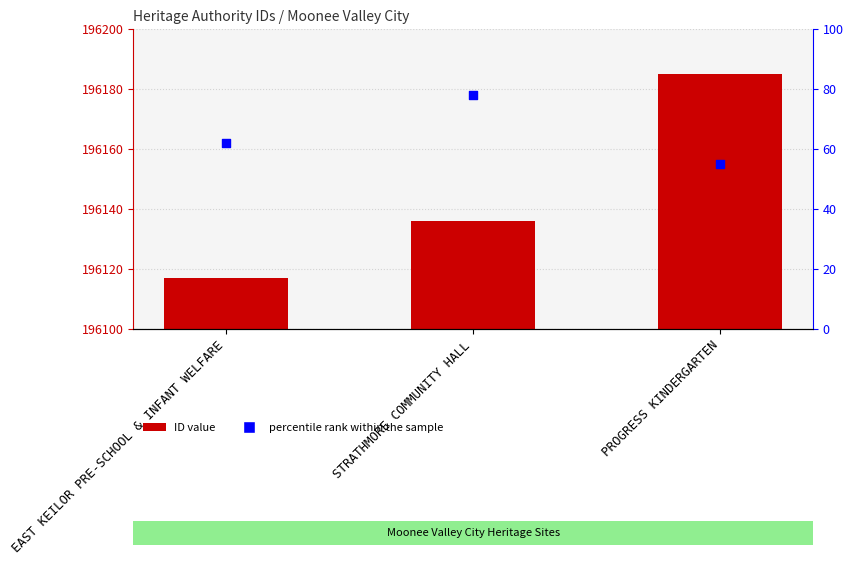

What is the total value across all series at PROGRESS KINDERGARTEN?

196240